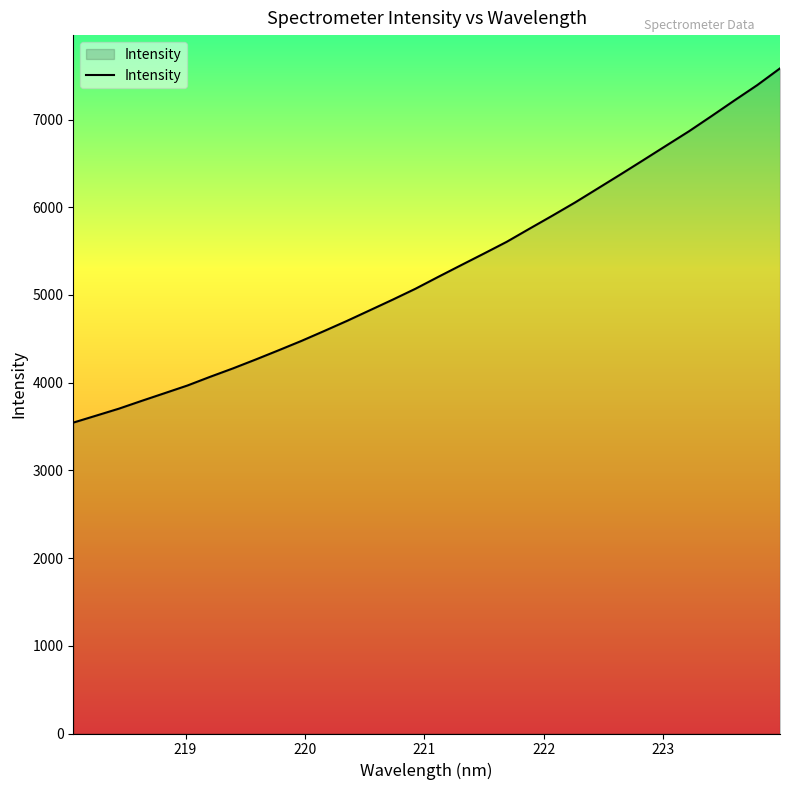

What is the greatest value displayed?

7583.2